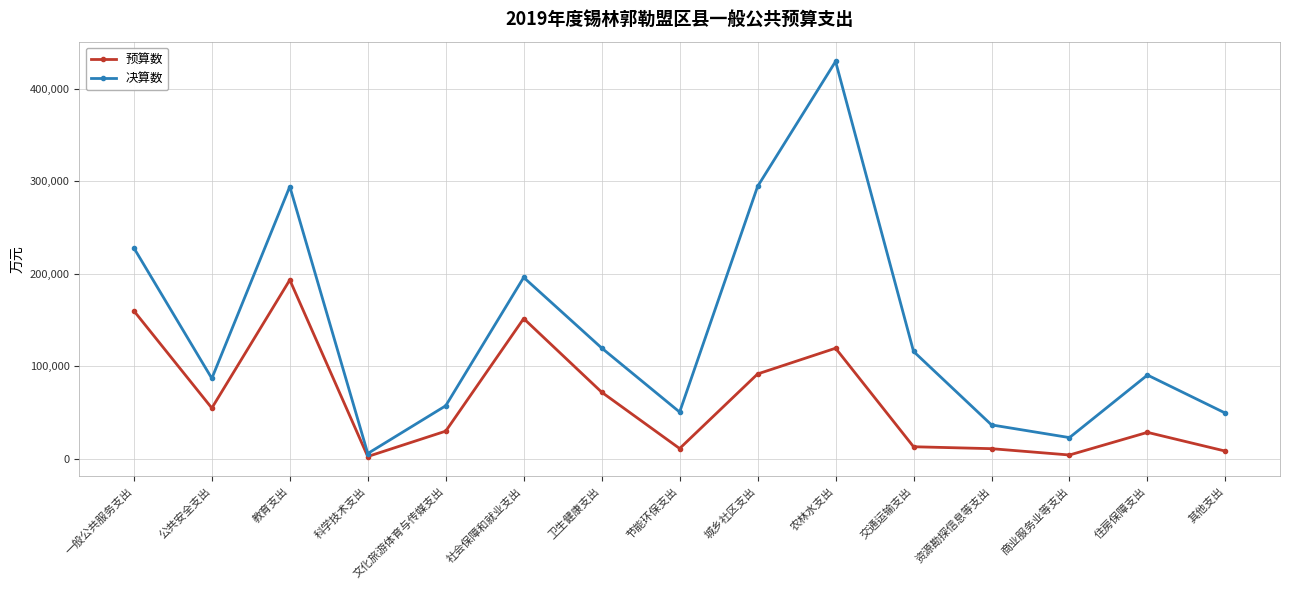

How many lines are shown in the chart?

2